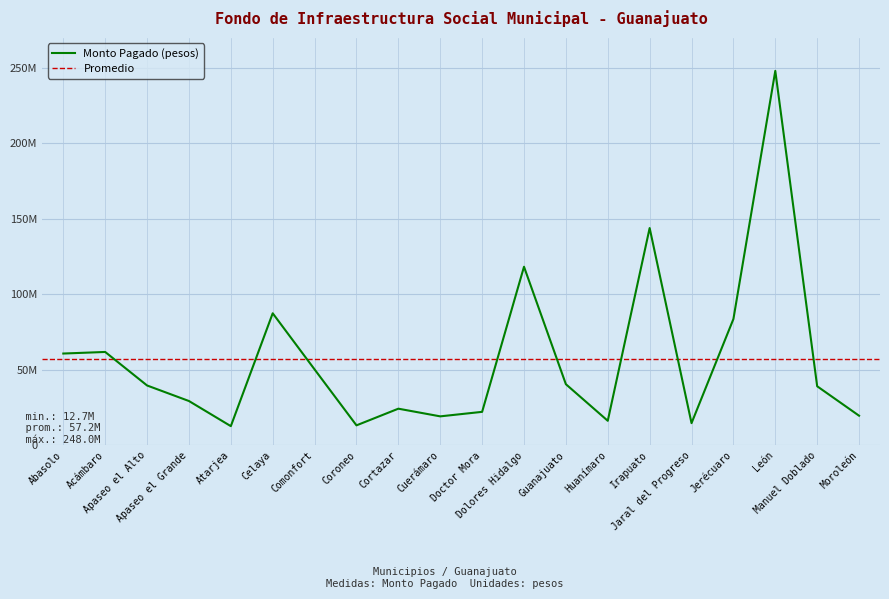

What is the label of the 7th point from the left?

Comonfort